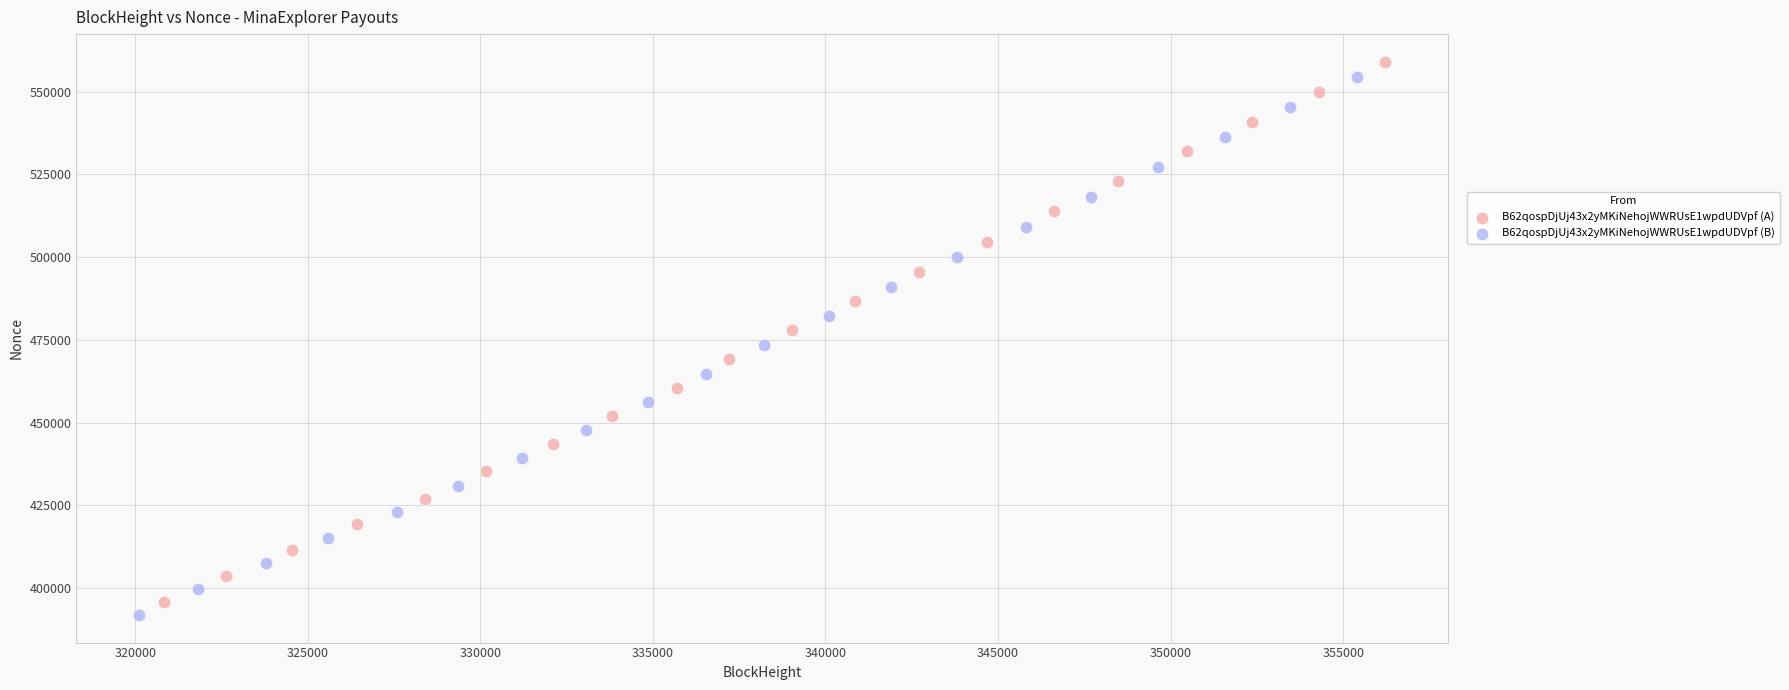

Which series contains the lowest Y value?

B62qospDjUj43x2yMKiNehojWWRUsE1wpdUDVpf (B)